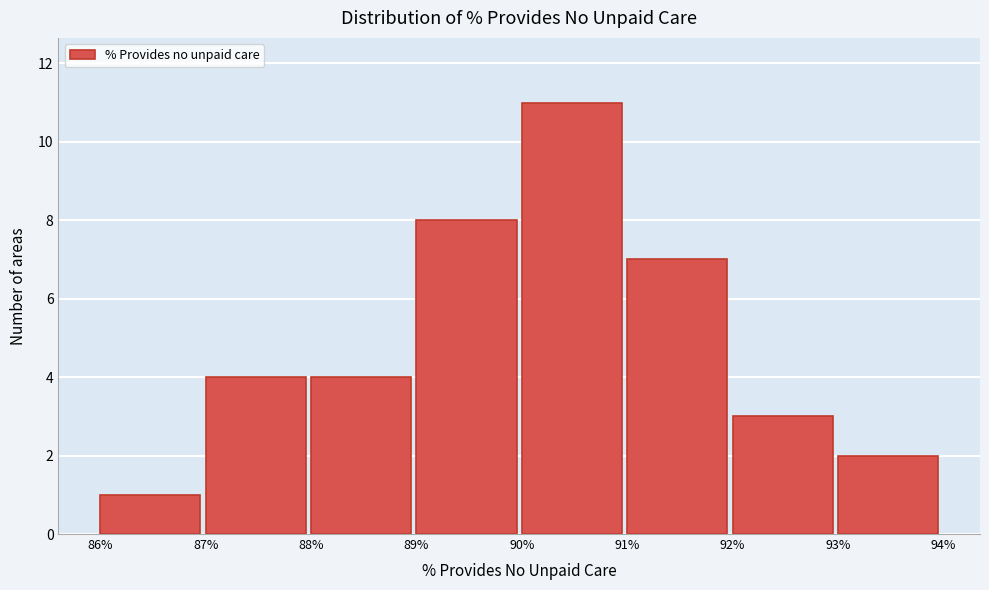

Reading left to right, list every bar in this chart as the range it spans on the x-axis followed by its height. The values are not printed on the chart, so give them approximately, as read against the axis.

86% to 87%: 1
87% to 88%: 4
88% to 89%: 4
89% to 90%: 8
90% to 91%: 11
91% to 92%: 7
92% to 93%: 3
93% to 94%: 2